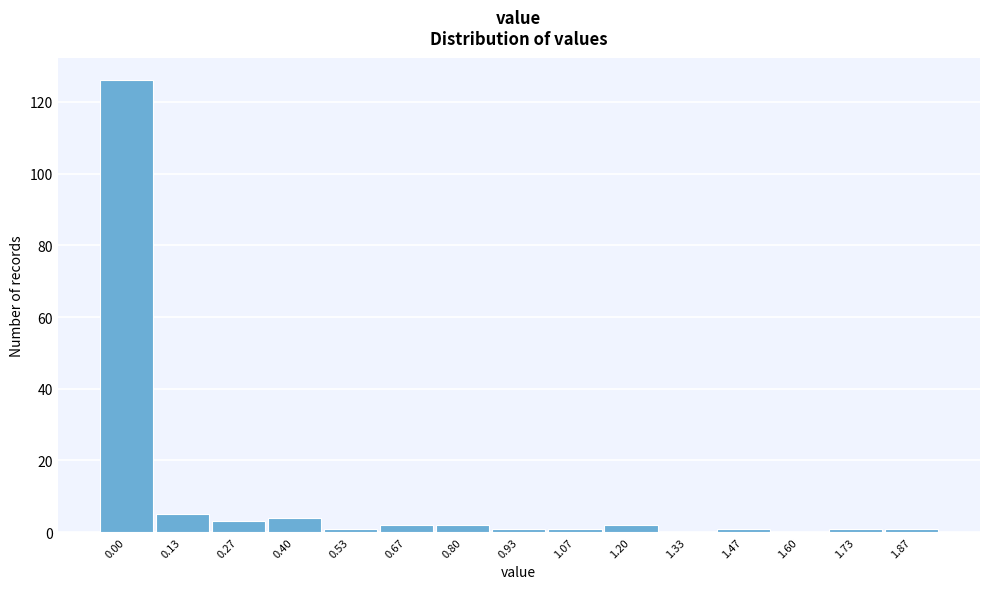

Reading left to right, extract all data points from this chart.

0.00=126	0.13=5	0.27=3	0.40=4	0.53=1	0.67=2	0.80=2	0.93=1	1.07=1	1.20=2	1.33=0	1.47=1	1.60=0	1.73=1	1.87=1